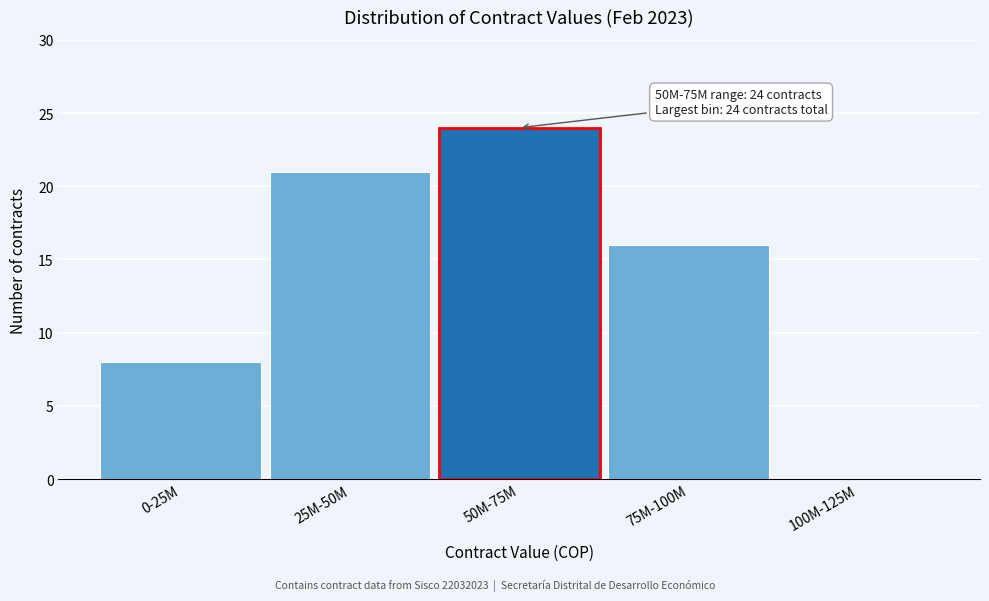

Reading right to left, list all the values displayed in this chart.

100M-125M=0	75M-100M=16	50M-75M=24	25M-50M=21	0-25M=8